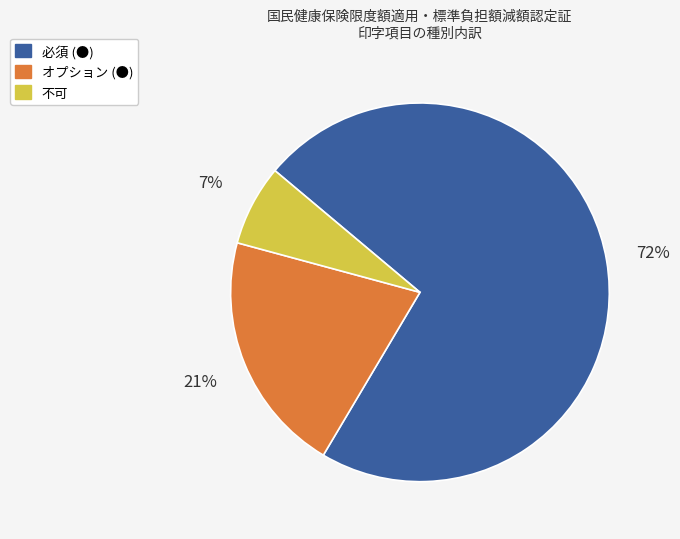

What is the majority slice?

必須 (●)